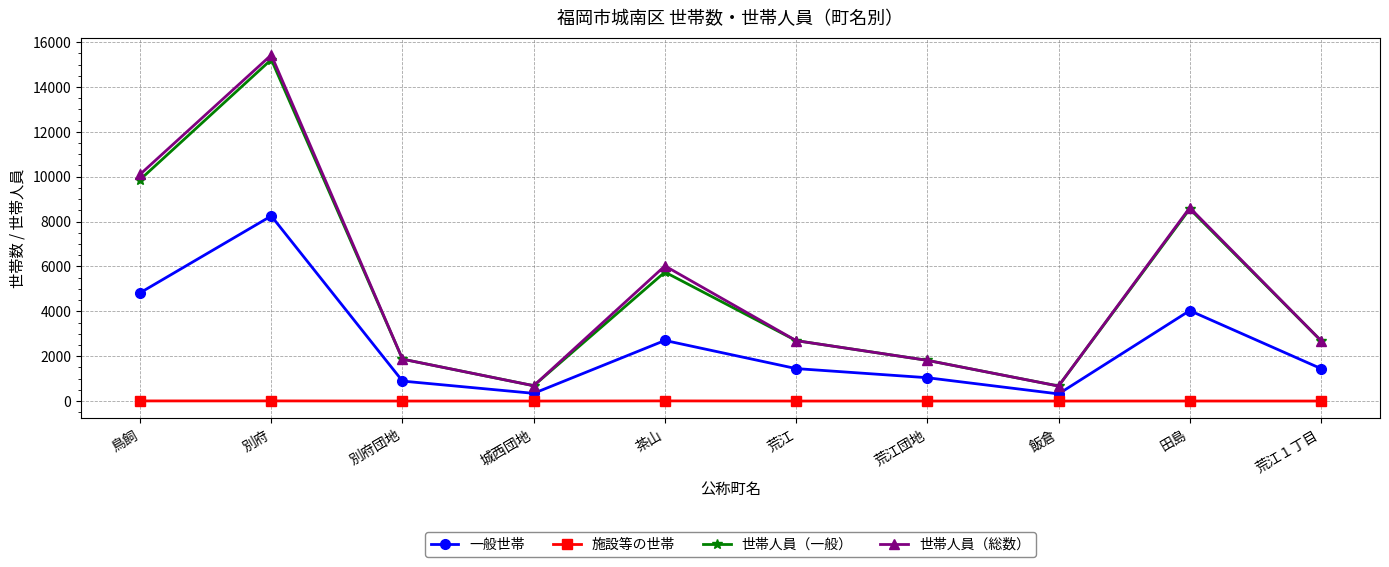

True or false: 一般世帯 has a value of 1447 at 荒江１丁目.

True